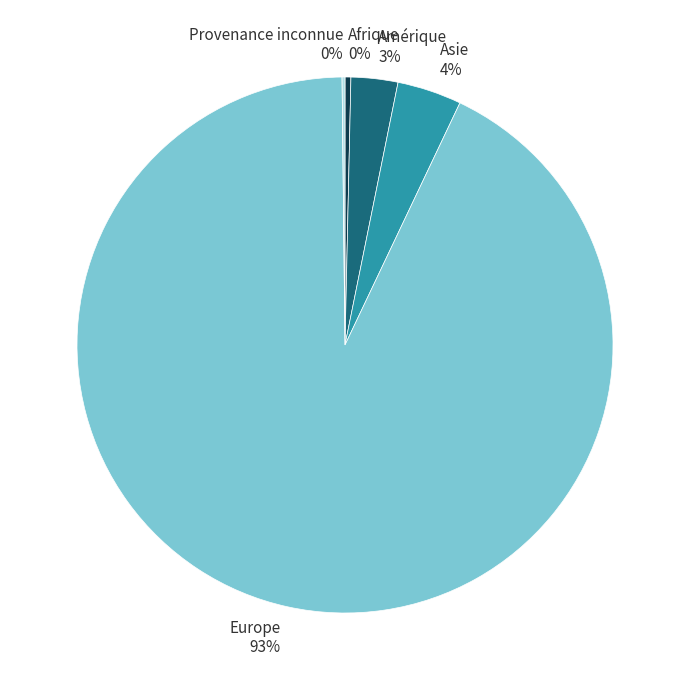

What is the largest slice in the pie chart?

Europe